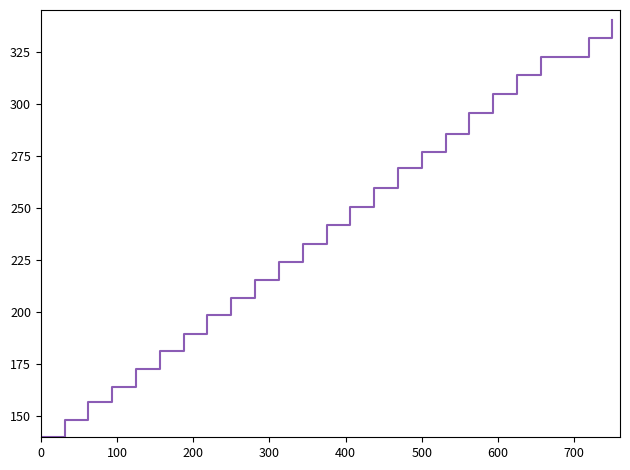

What is the greatest value displayed?

340.0